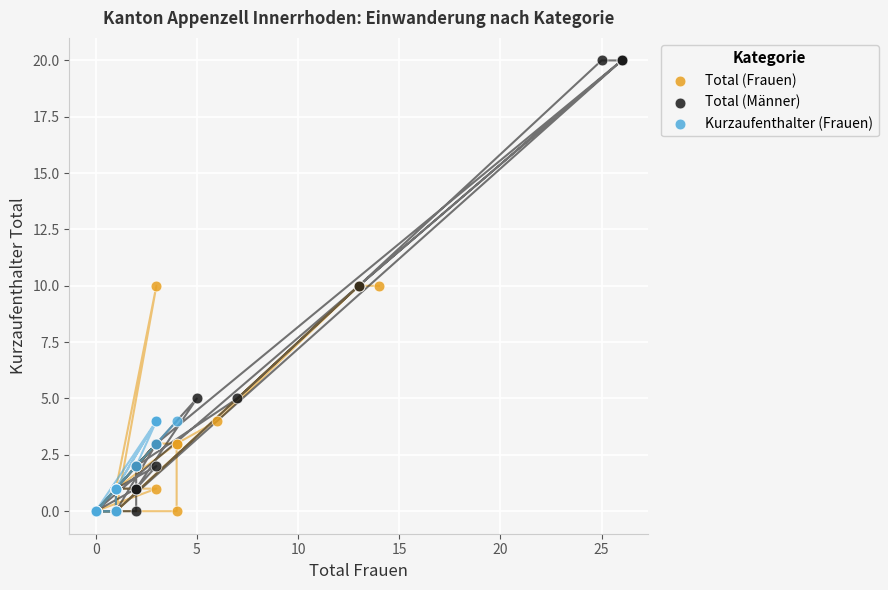

Which series contains the highest Y value?

Total (Männer)